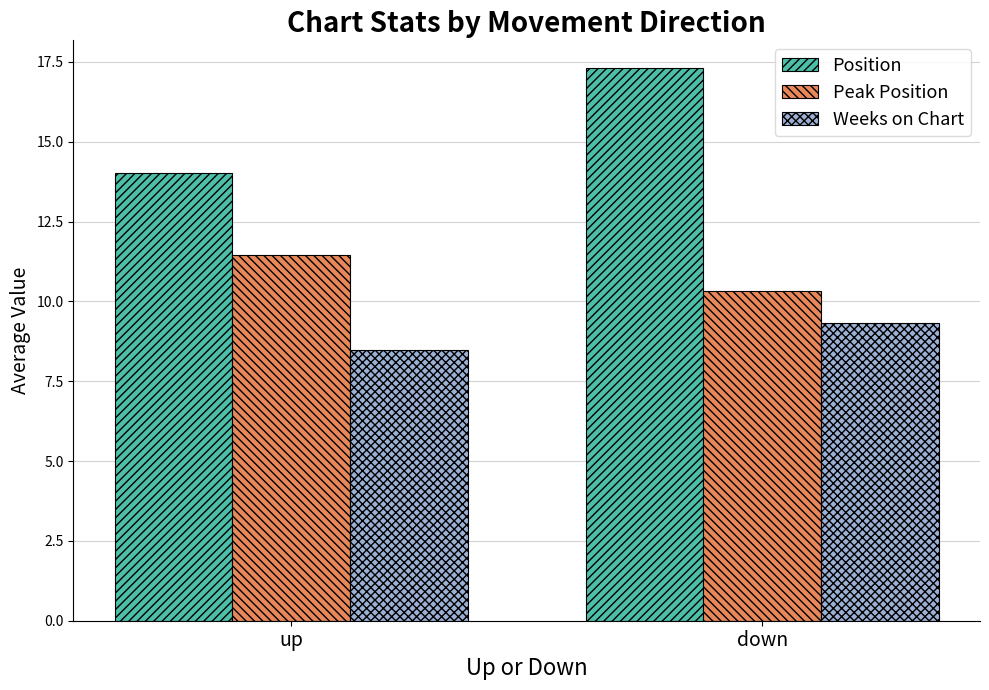

Are the bars horizontal?

No